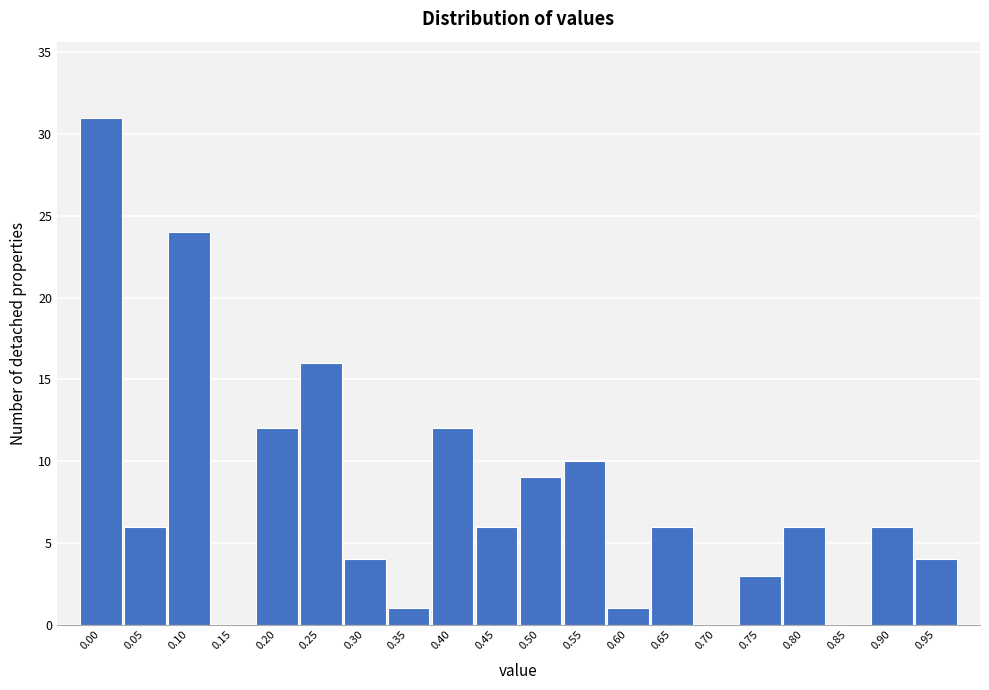

Reading right to left, extract all data points from this chart.

0.95=4	0.90=6	0.85=0	0.80=6	0.75=3	0.70=0	0.65=6	0.60=1	0.55=10	0.50=9	0.45=6	0.40=12	0.35=1	0.30=4	0.25=16	0.20=12	0.15=0	0.10=24	0.05=6	0.00=31